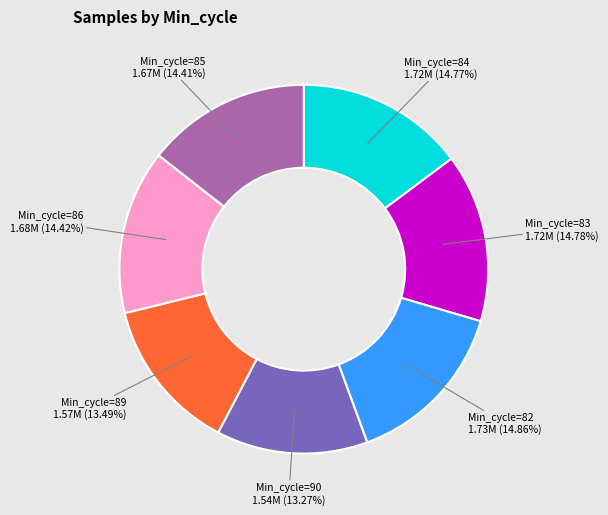

How many slices are in this pie chart?

7